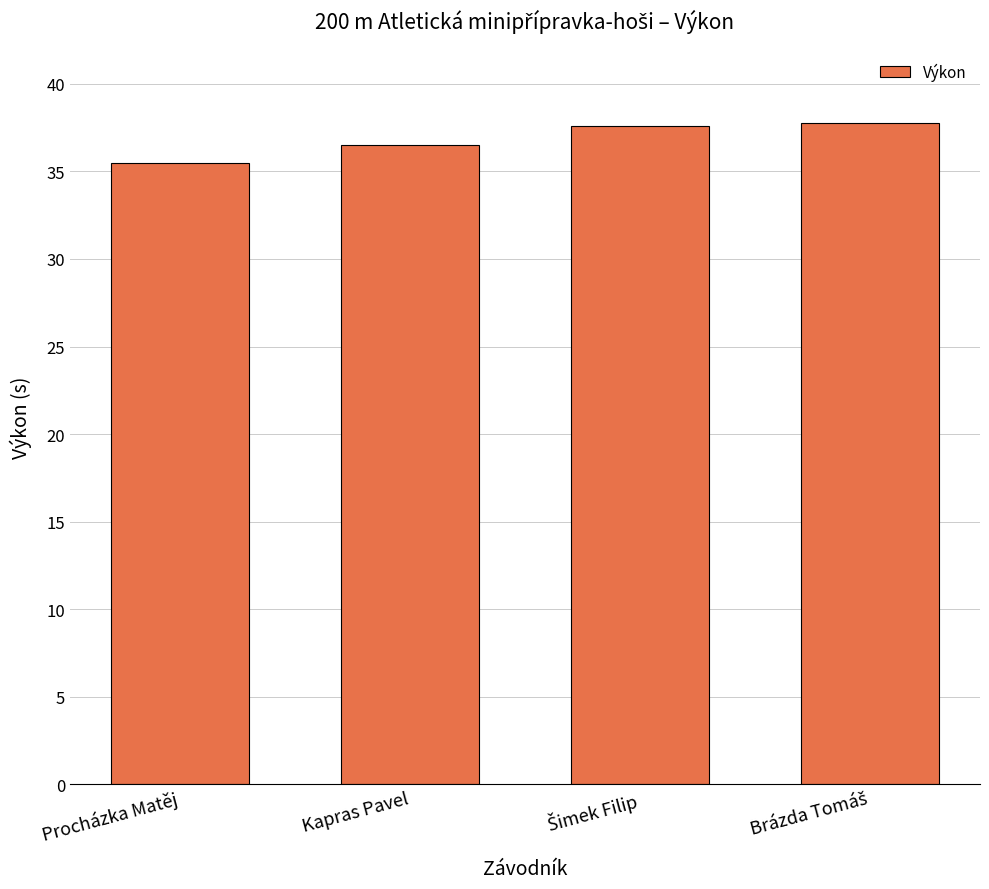

What is the sum of all values?

147.3